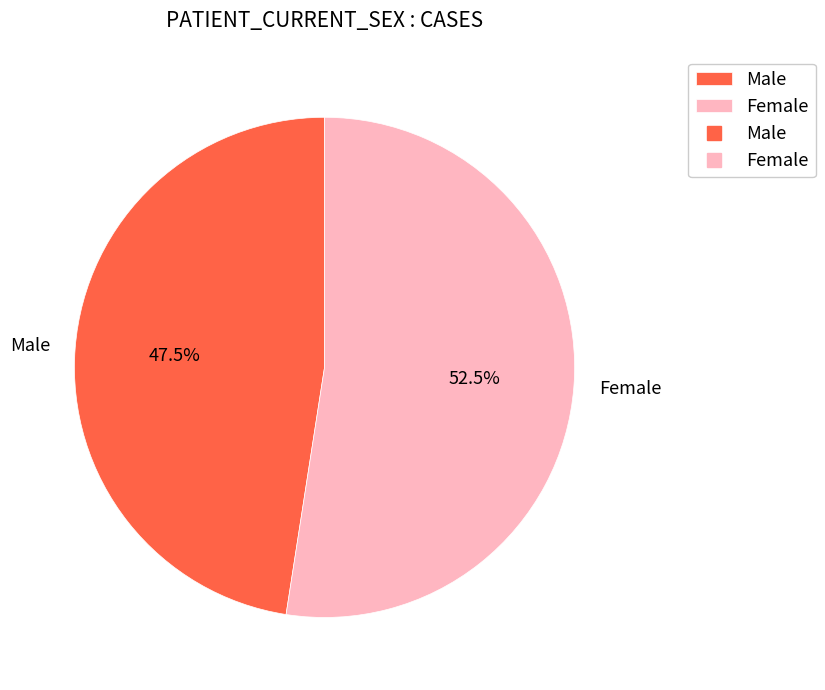

Combined, do Female and Male account for over 50%?

Yes